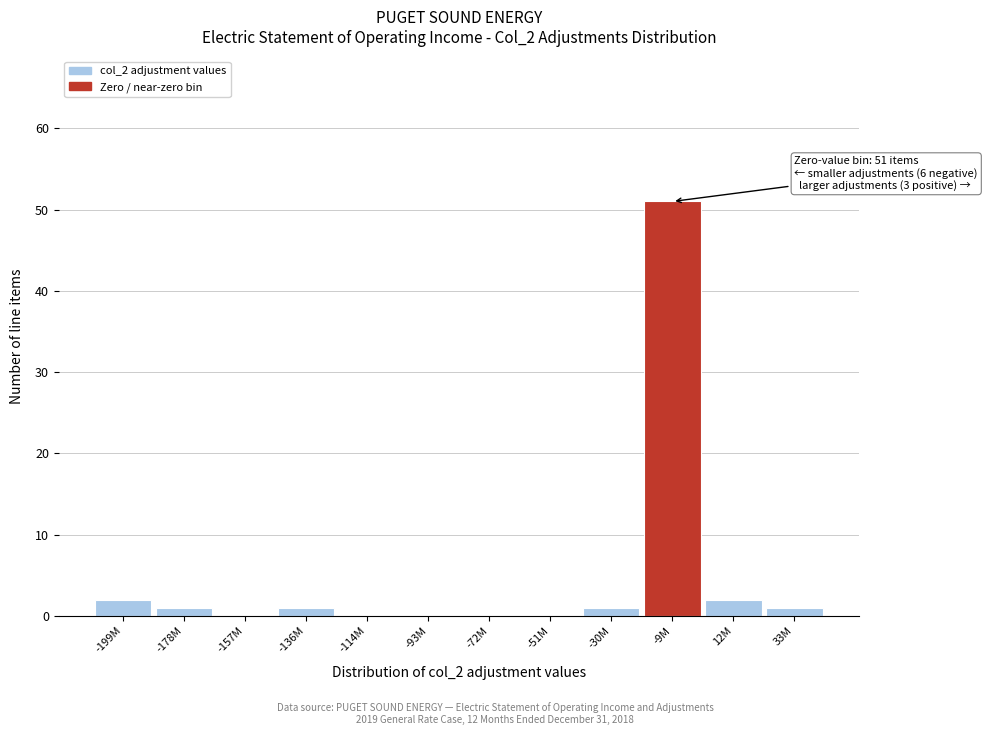

Reading left to right, transcribe all the data shown in this chart.

-199M=2	-178M=1	-157M=0	-136M=1	-114M=0	-93M=0	-72M=0	-51M=0	-30M=1	-9M=51	12M=2	33M=1